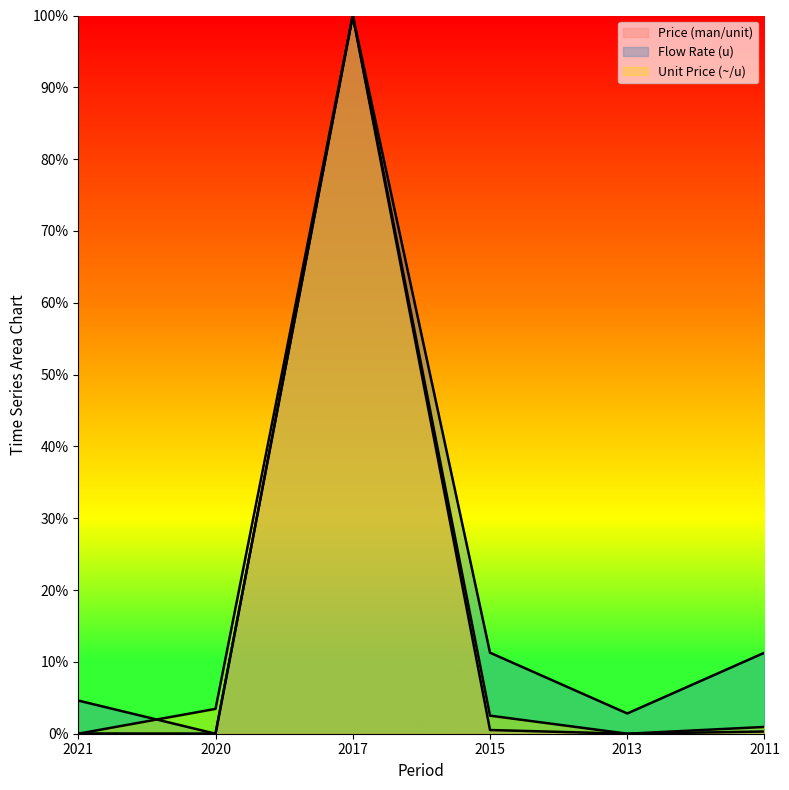

Count the number of categories in the chart.

6